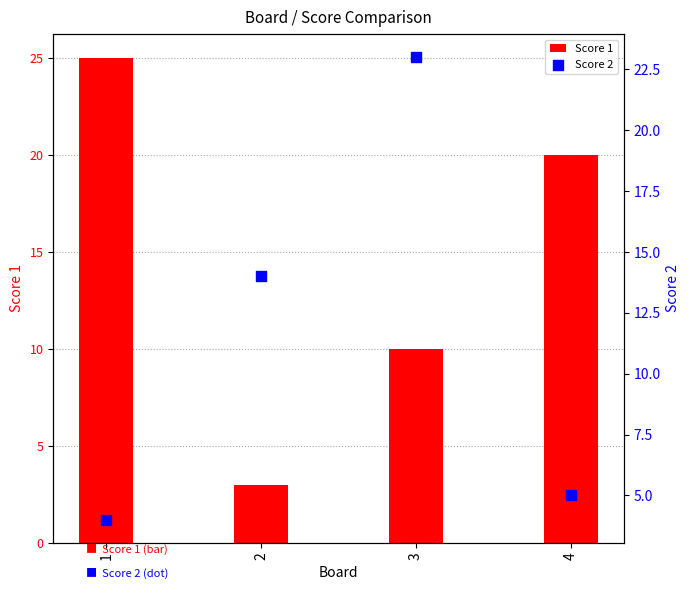

What is the total value across all series at 1?

29